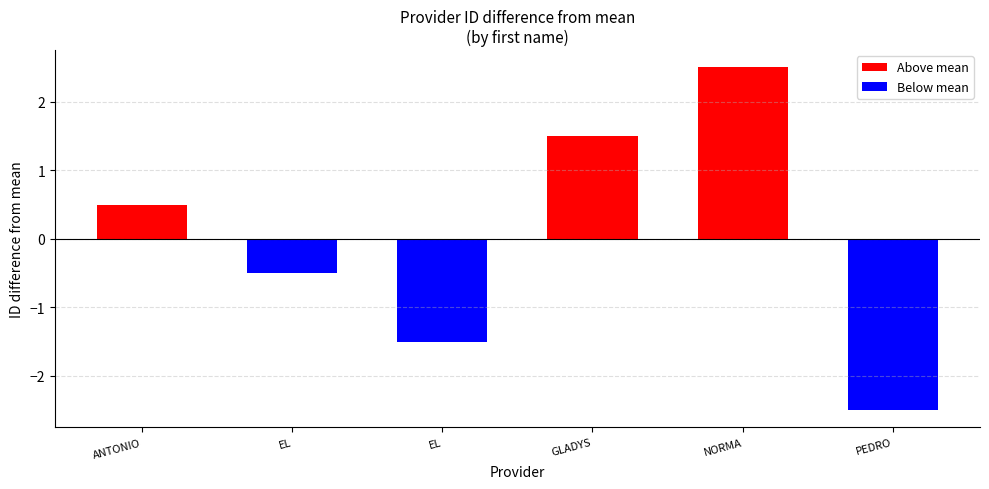

Count the number of categories in the chart.

6